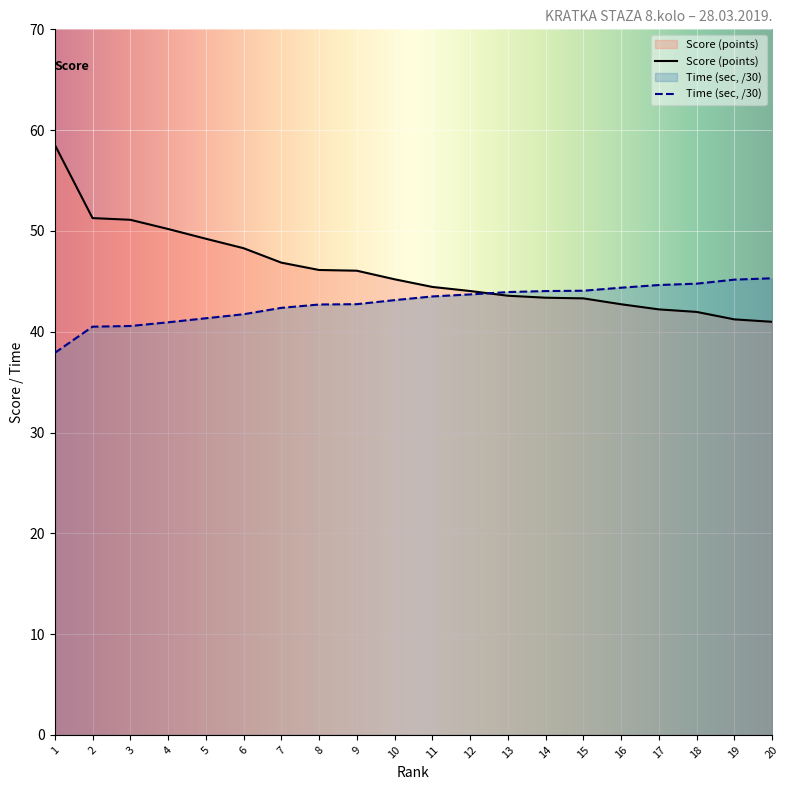

What are all the series names shown in the legend?

Score (points), Time (sec)